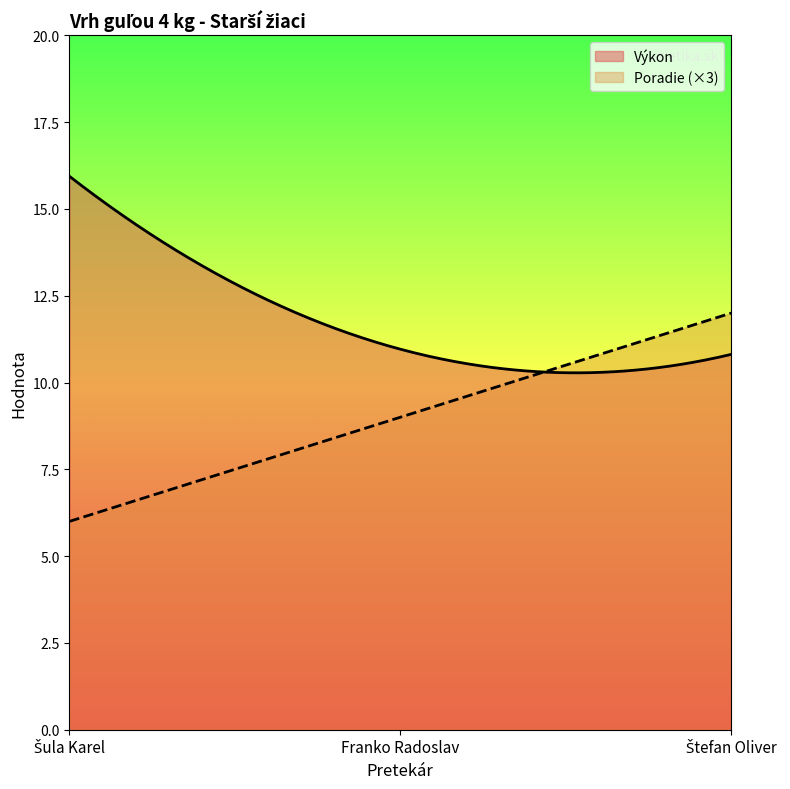

Which series has the largest total across all categories?

Výkon